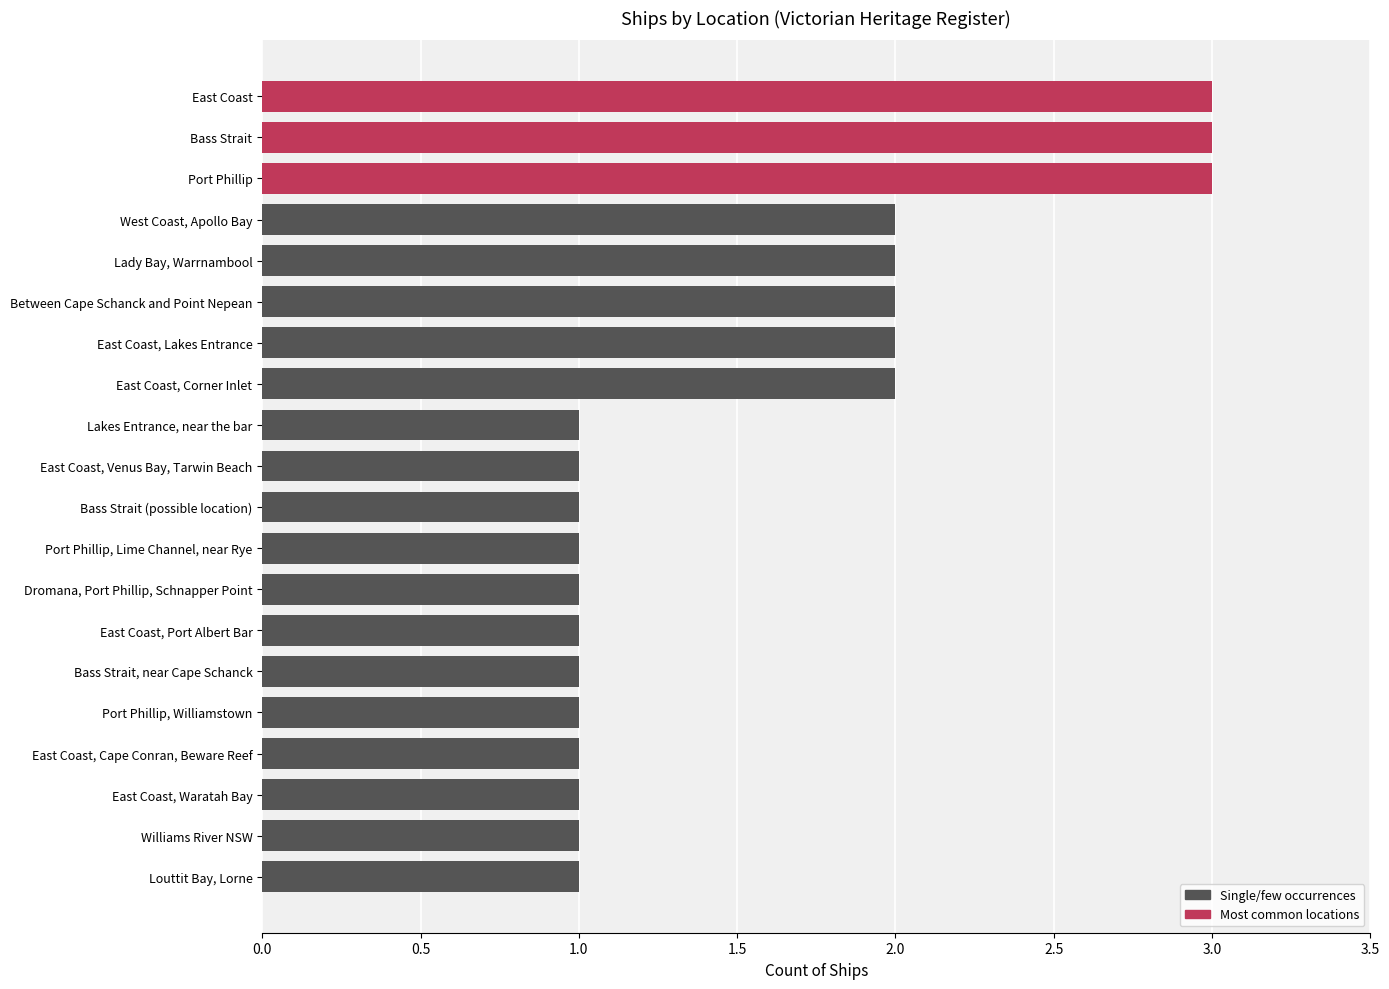

The value at East Coast, Lakes Entrance is 2. True or false?

True